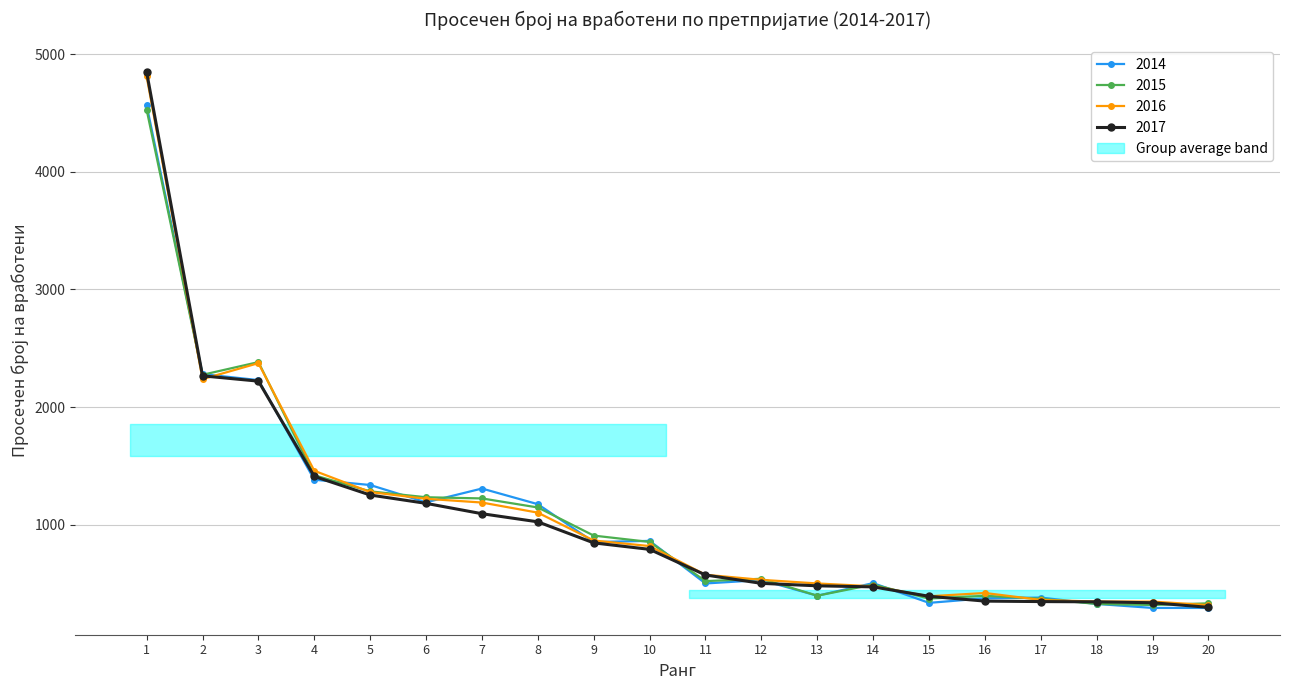

What is the difference between the second highest and second lowest values in the 2014 series?

1988